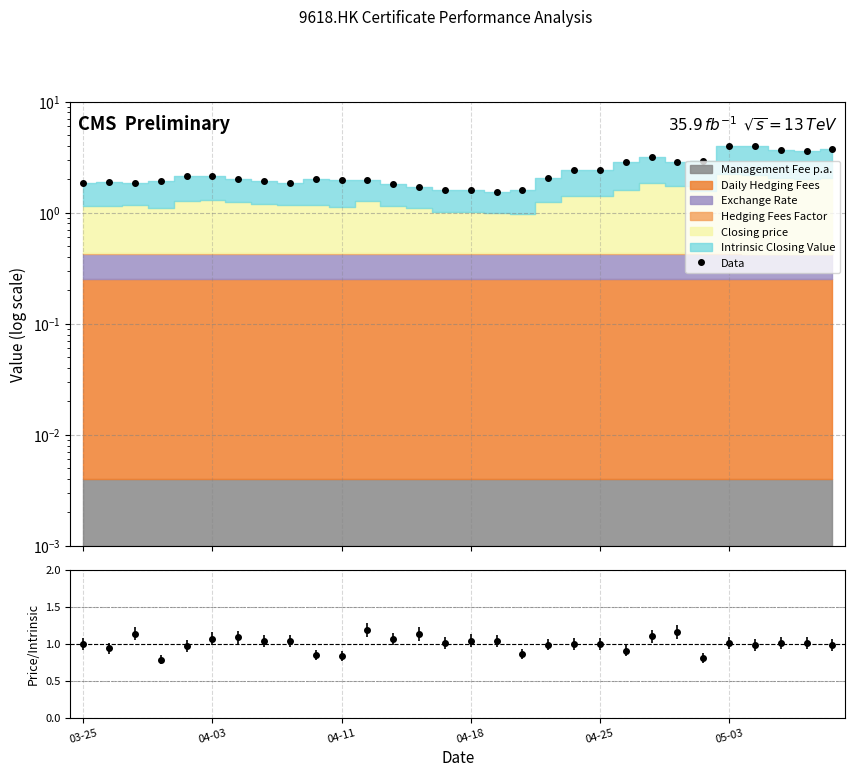

What is the approximate value at 11?

2.0